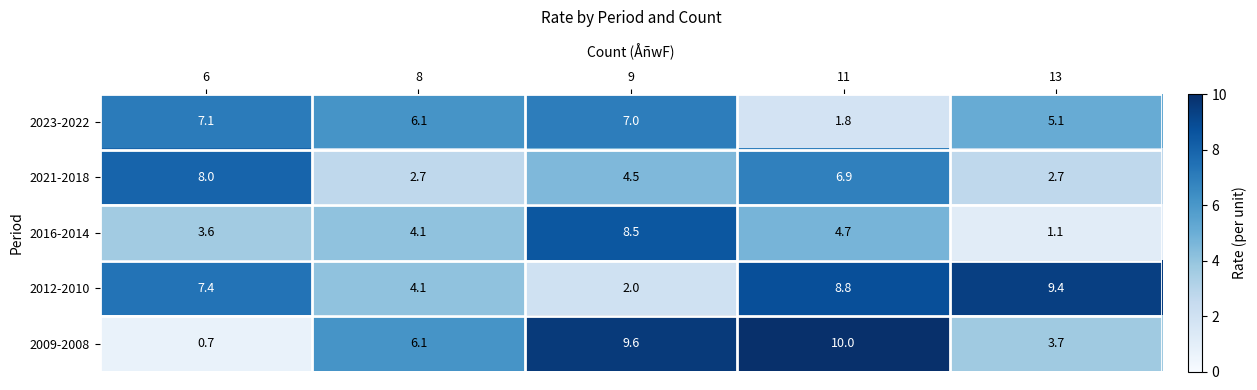

Count the number of data series in this chart.

5